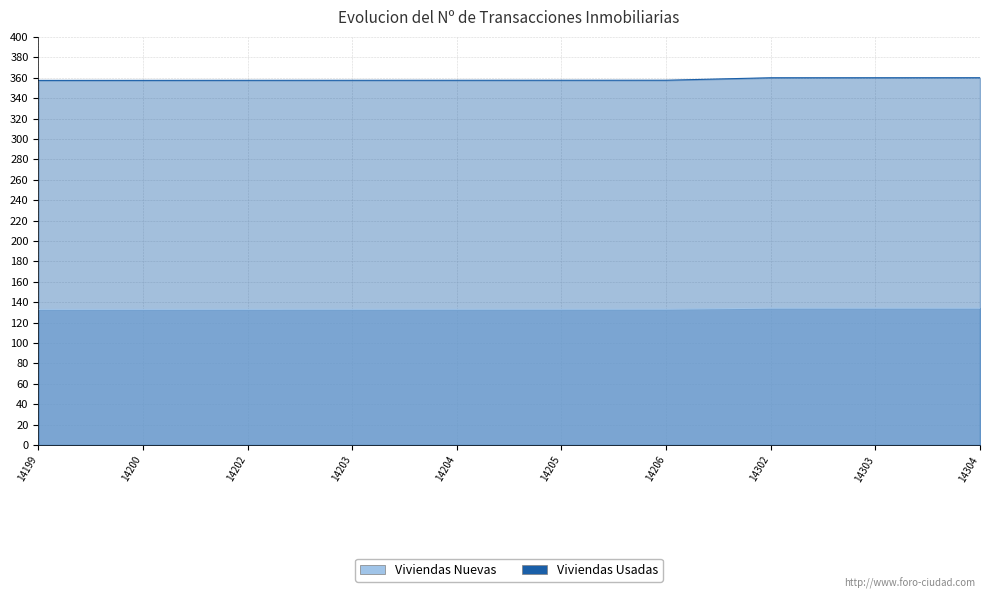

What is the sum of the Viviendas Nuevas values at 14204 and 14203?

266.0